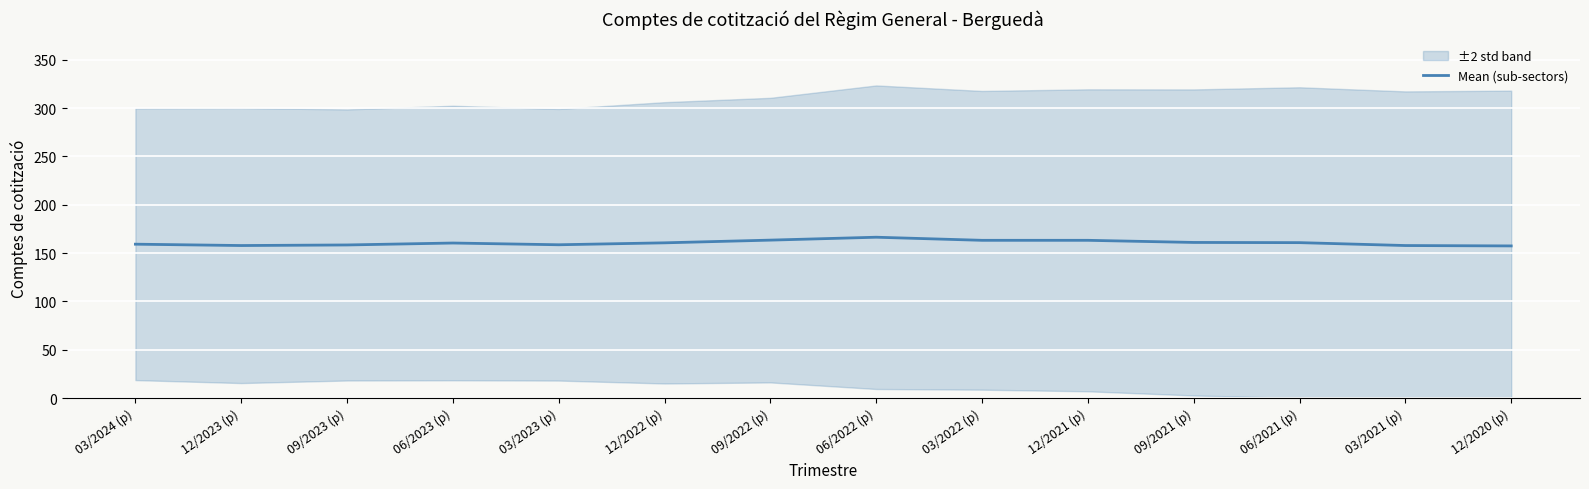

What is the label of the 1st point from the right?

12/2020 (p)